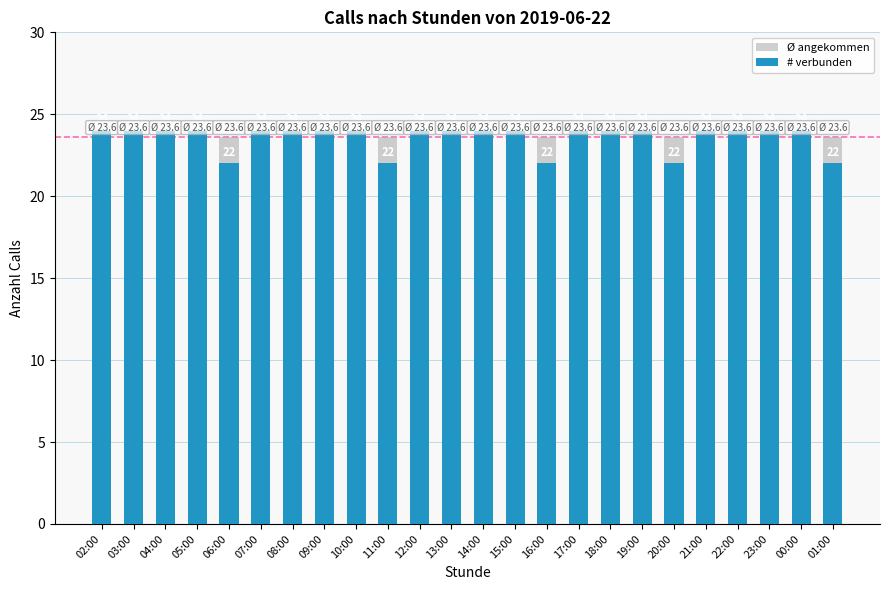

Where is # verbunden nearest to the value 23?

02:00